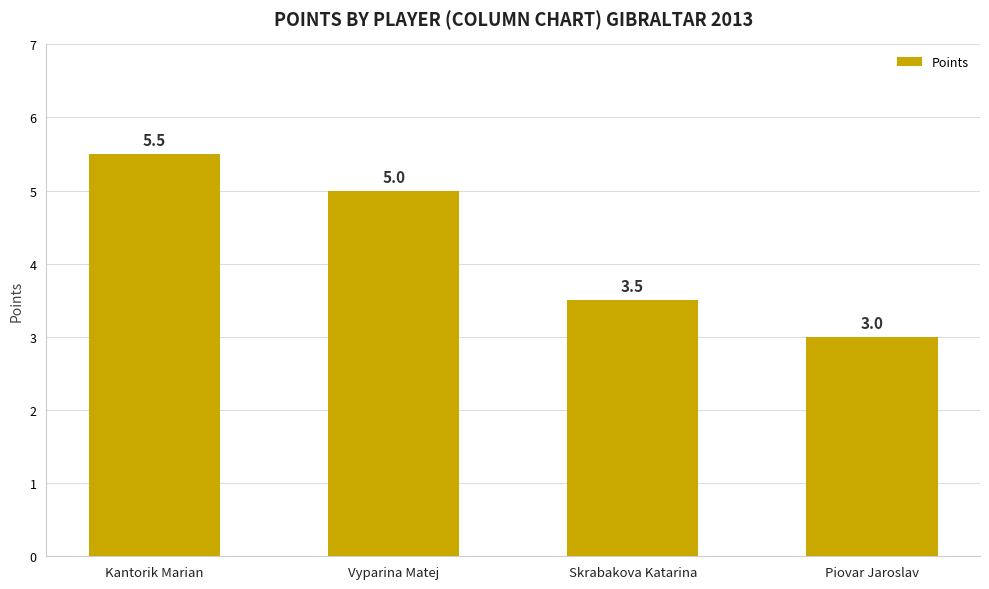

Reading left to right, extract all data points from this chart.

Kantorik Marian=5.5	Vyparina Matej=5.0	Skrabakova Katarina=3.5	Piovar Jaroslav=3.0